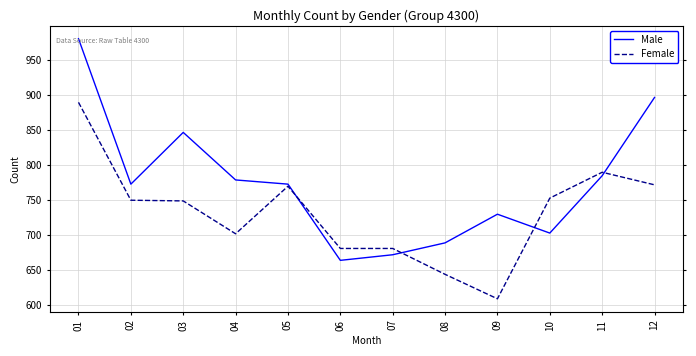

What is the average value of the Male series?

774